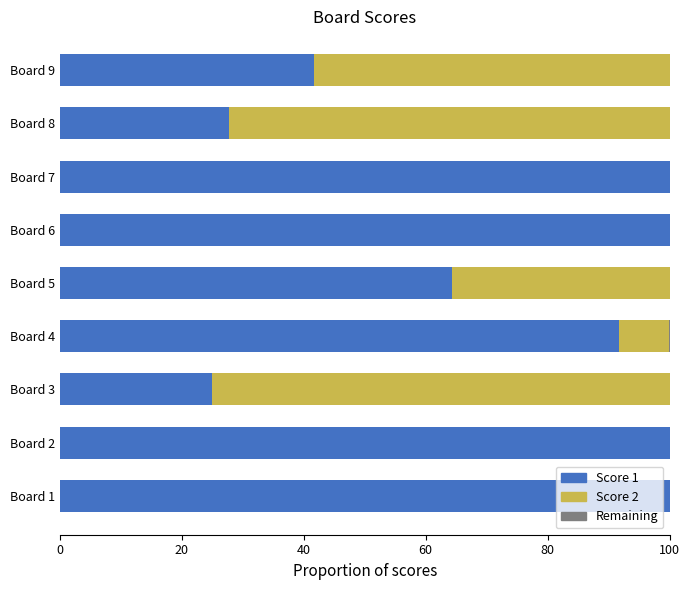

The Score 2 series shows 58.3 at Board 9. True or false?

True